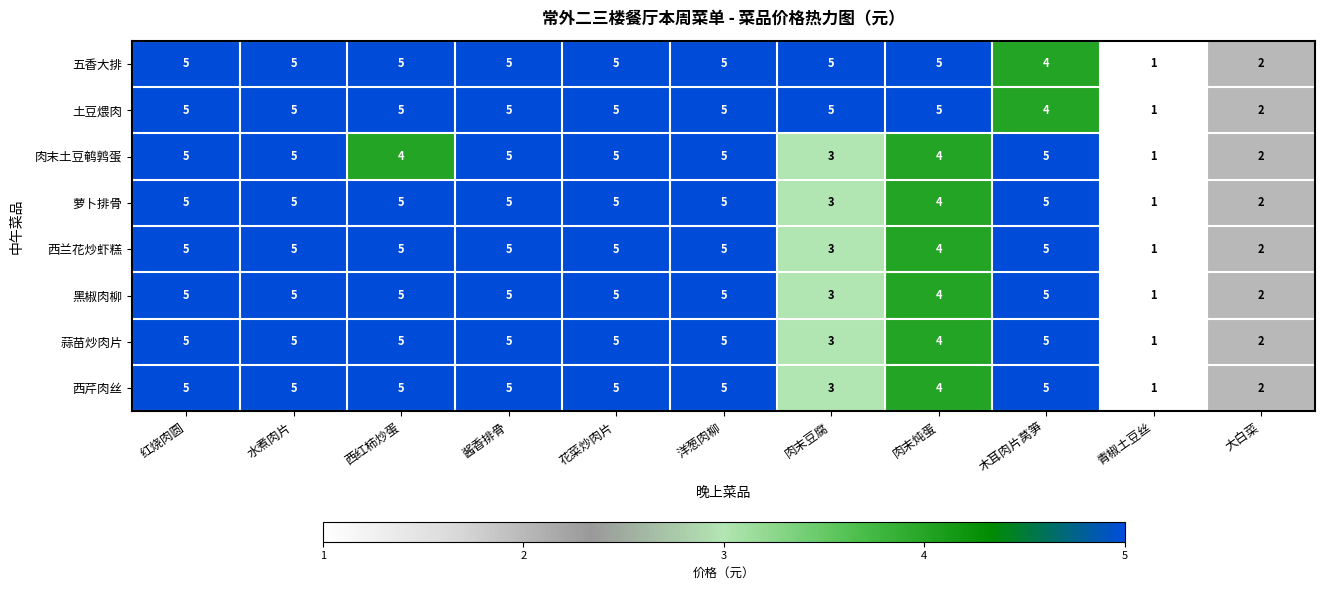

The value of 西芹肉丝 at 西红柿炒蛋 is 5. True or false?

True